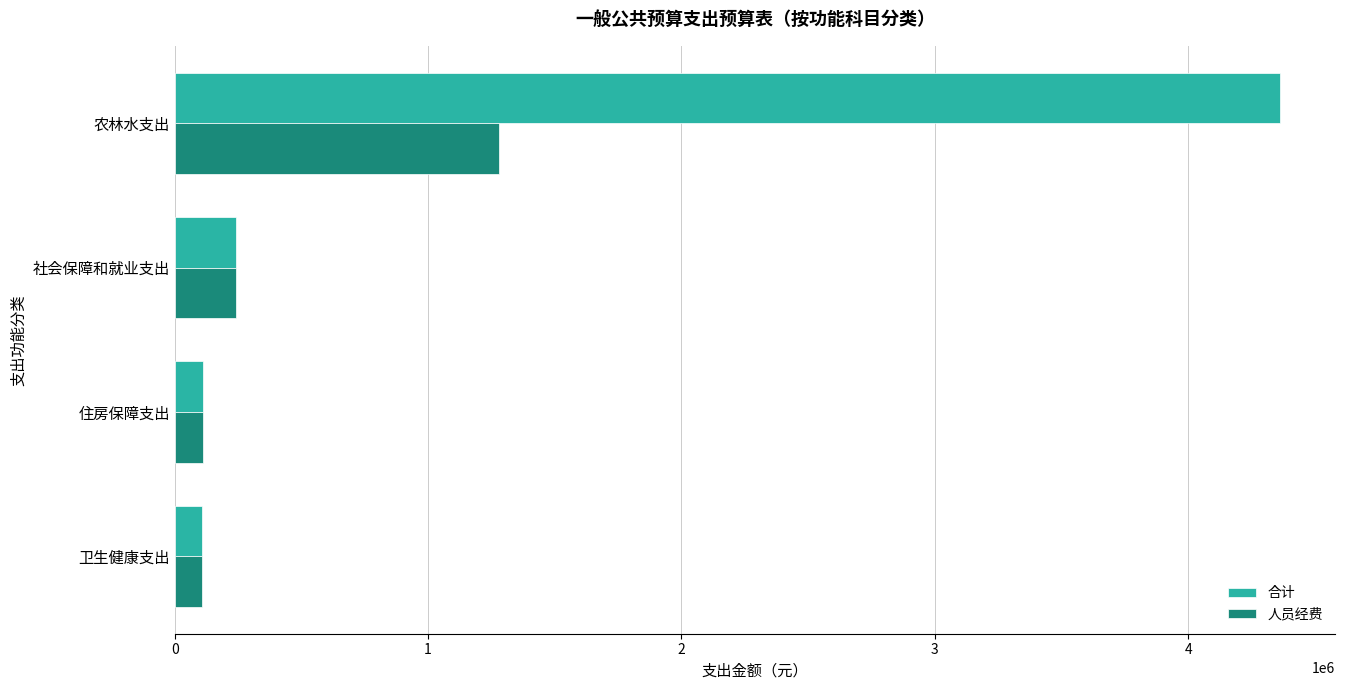

How many data points in 人员经费 are less than 240471?

2